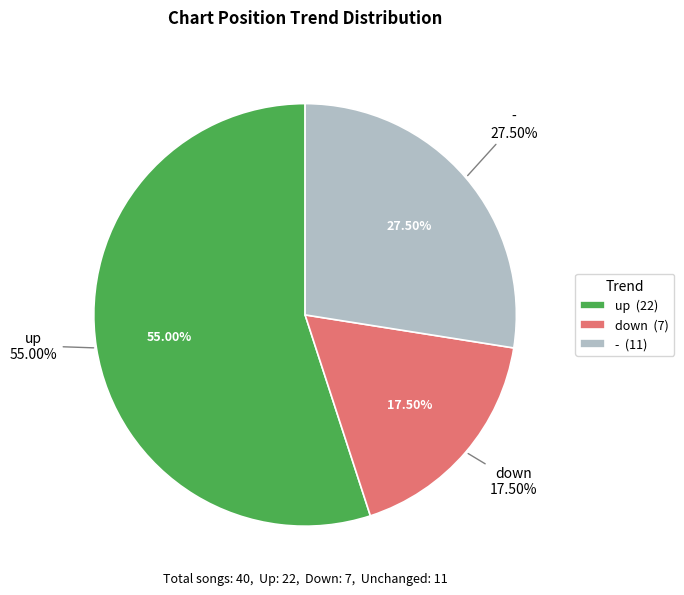

What is the change in value from up to -?

-11